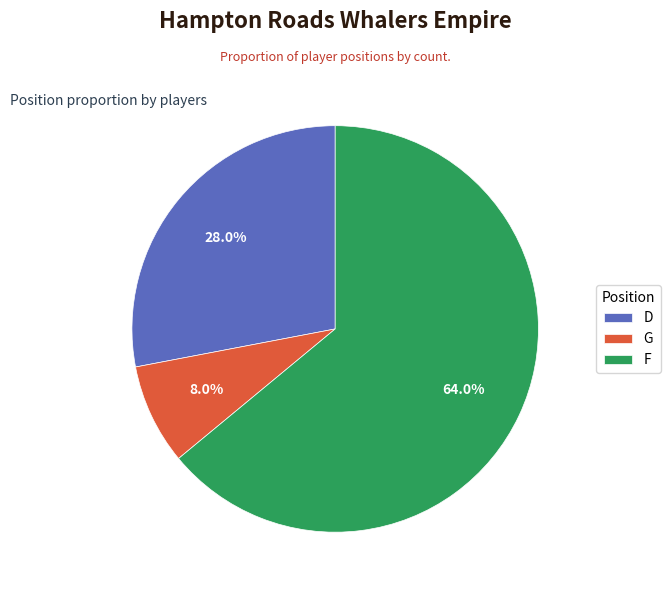

Which slice is the largest?

F